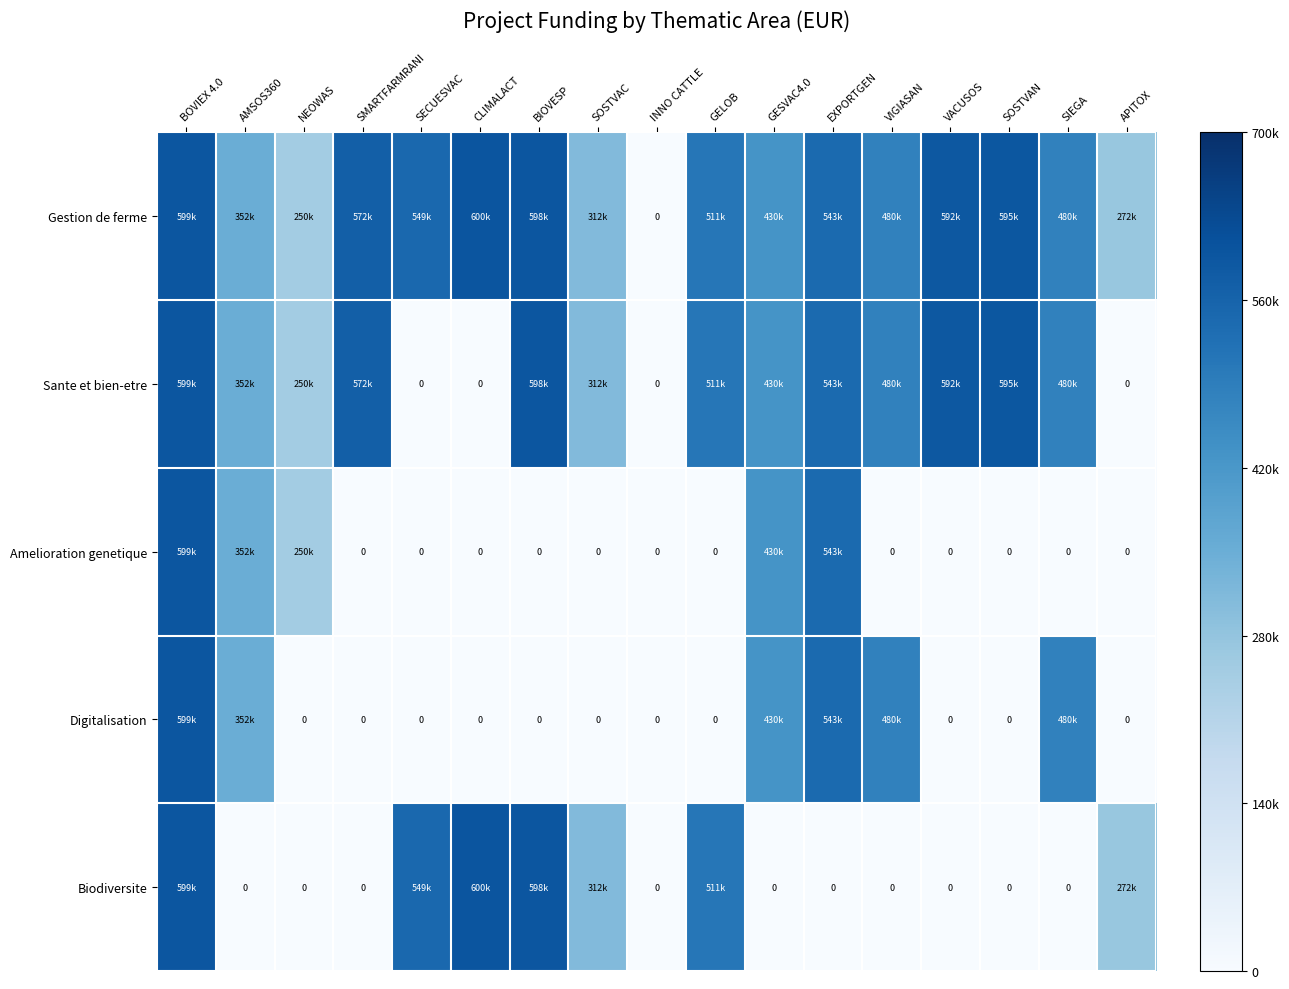

Between SOSTVAN and VIGIASAN, which is larger?

SOSTVAN